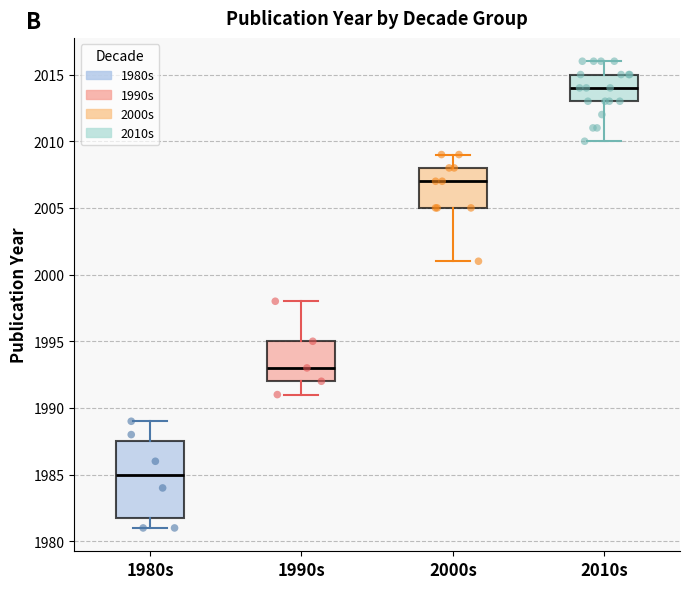

Reading left to right, read every box against the y-axis: the position of its median line, the range the box covers, and the ends of its whiskers. The values are not printed on the chart, so give them approximately, as read against the axis.

1980s: median 1985.0, box 1982.0 to 1987.5, whiskers 1981.0 to 1989.0
1990s: median 1993.0, box 1992.0 to 1995.0, whiskers 1991.0 to 1998.0
2000s: median 2007.0, box 2005.0 to 2008.0, whiskers 2001.0 to 2009.0
2010s: median 2014.0, box 2013.0 to 2015.0, whiskers 2010.0 to 2016.0